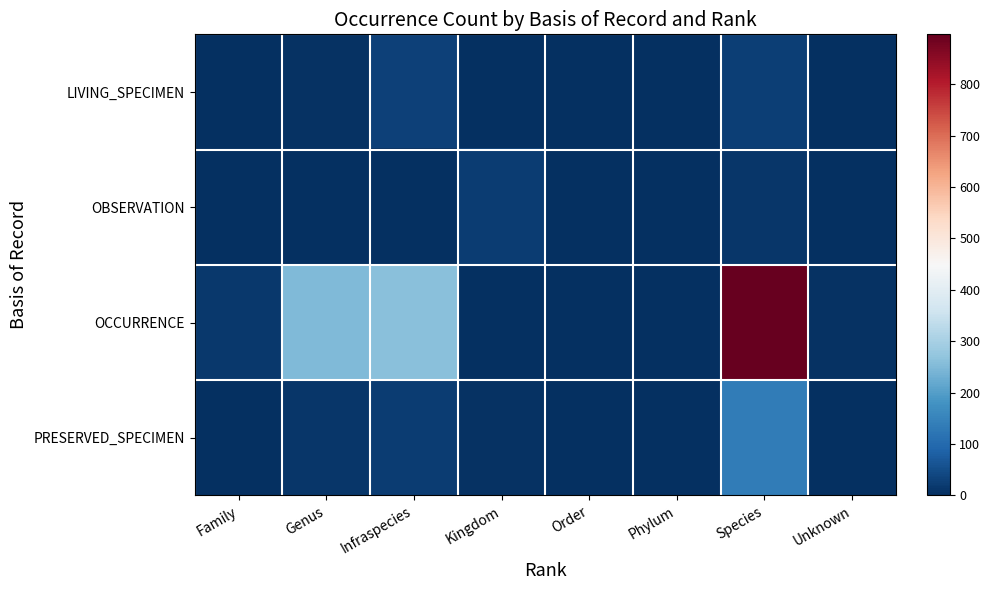

Reading left to right, what are all the values shown in this chart?

LIVING_SPECIMEN: Family=0	Genus=6	Infraspecies=30	Kingdom=0	Order=0	Phylum=0	Species=25	Unknown=0
OBSERVATION: Family=0	Genus=2	Infraspecies=2	Kingdom=24	Order=0	Phylum=0	Species=12	Unknown=1
OCCURRENCE: Family=15	Genus=250	Infraspecies=261	Kingdom=0	Order=1	Phylum=2	Species=897	Unknown=4
PRESERVED_SPECIMEN: Family=0	Genus=12	Infraspecies=24	Kingdom=7	Order=0	Phylum=0	Species=134	Unknown=1